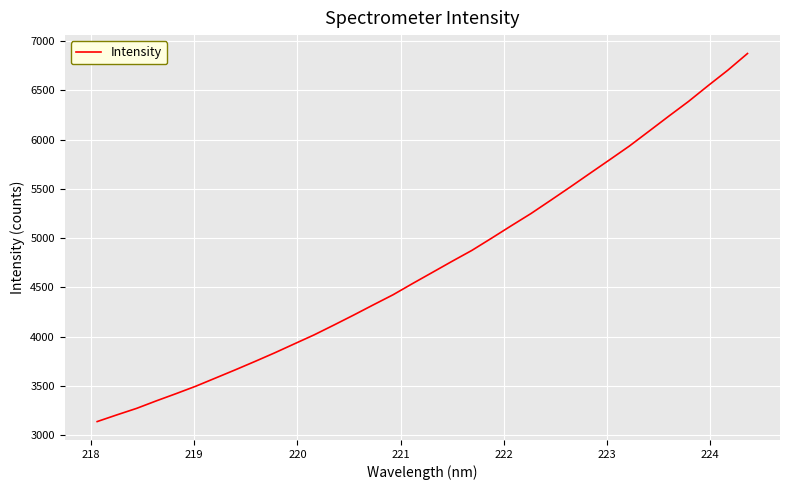

What is the difference between the maximum and minimum values?

3737.2